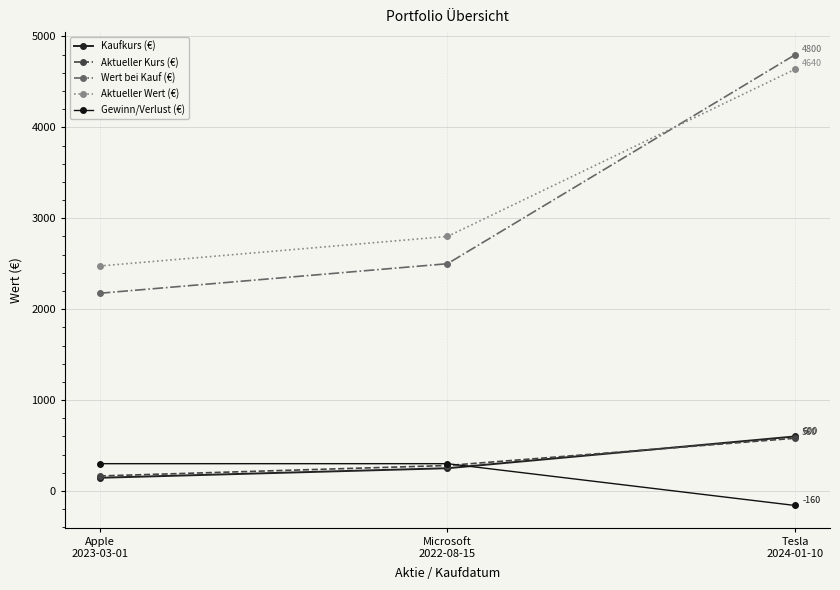

What is the label of the 2nd point from the right?

Microsoft
2022-08-15